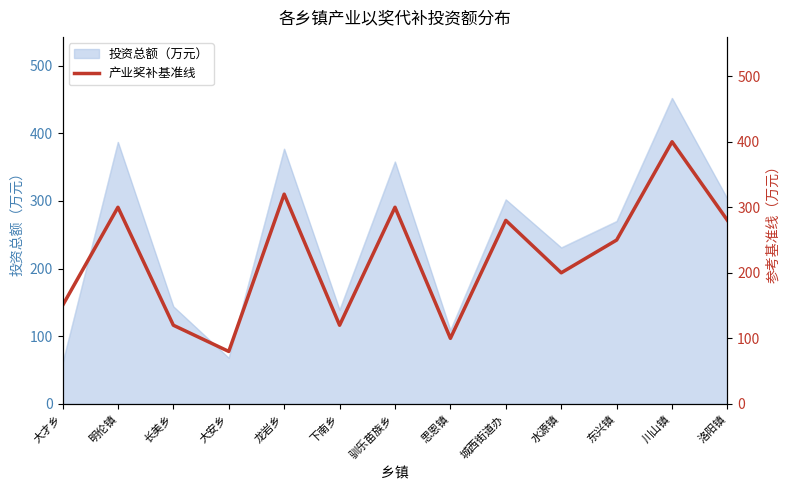

Reading left to right, extract all data points from this chart.

150	300	120	80	320	120	300	100	280	200	250	400	280